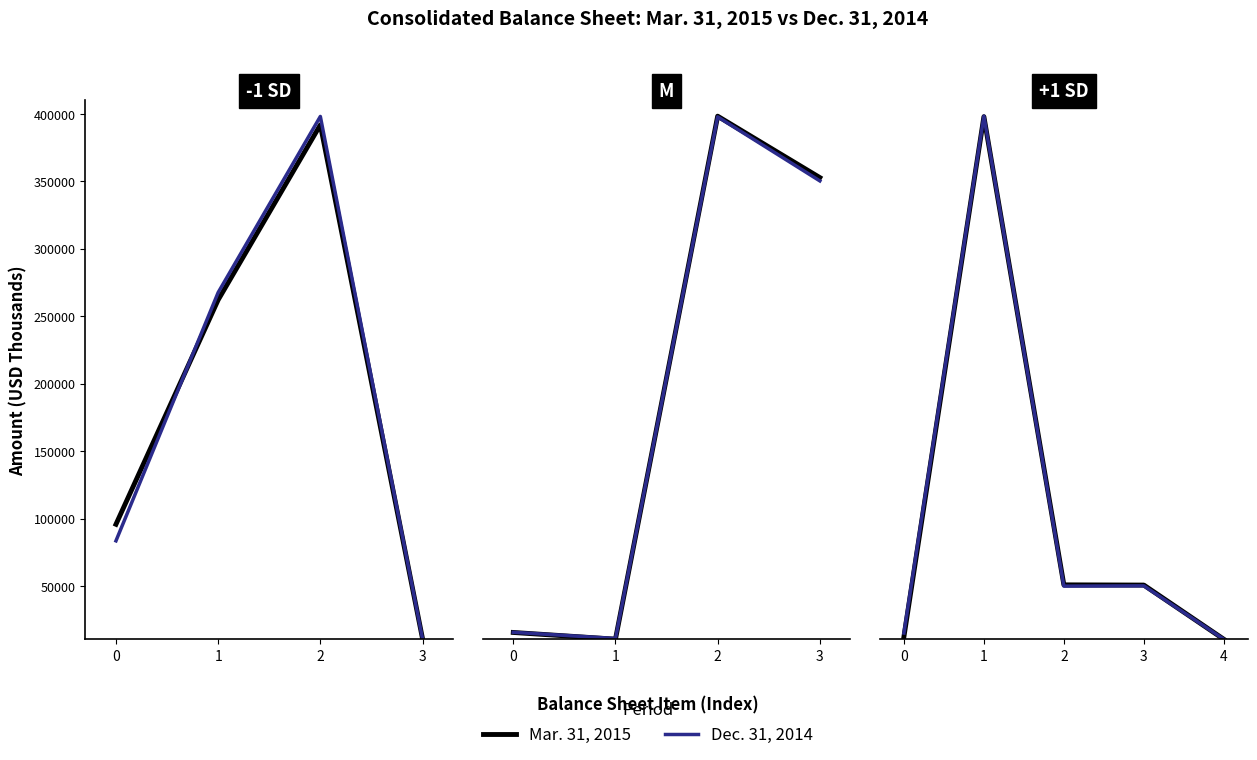

In Dec. 31, 2014, how many points are higher than both neighbors (excluding endpoints)?

2